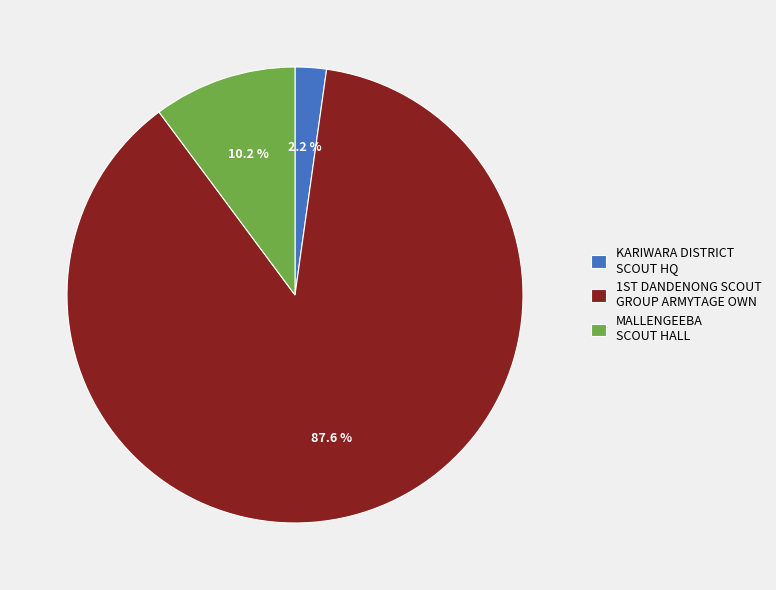

Which slice is the smallest?

KARIWARA DISTRICT SCOUT HQ